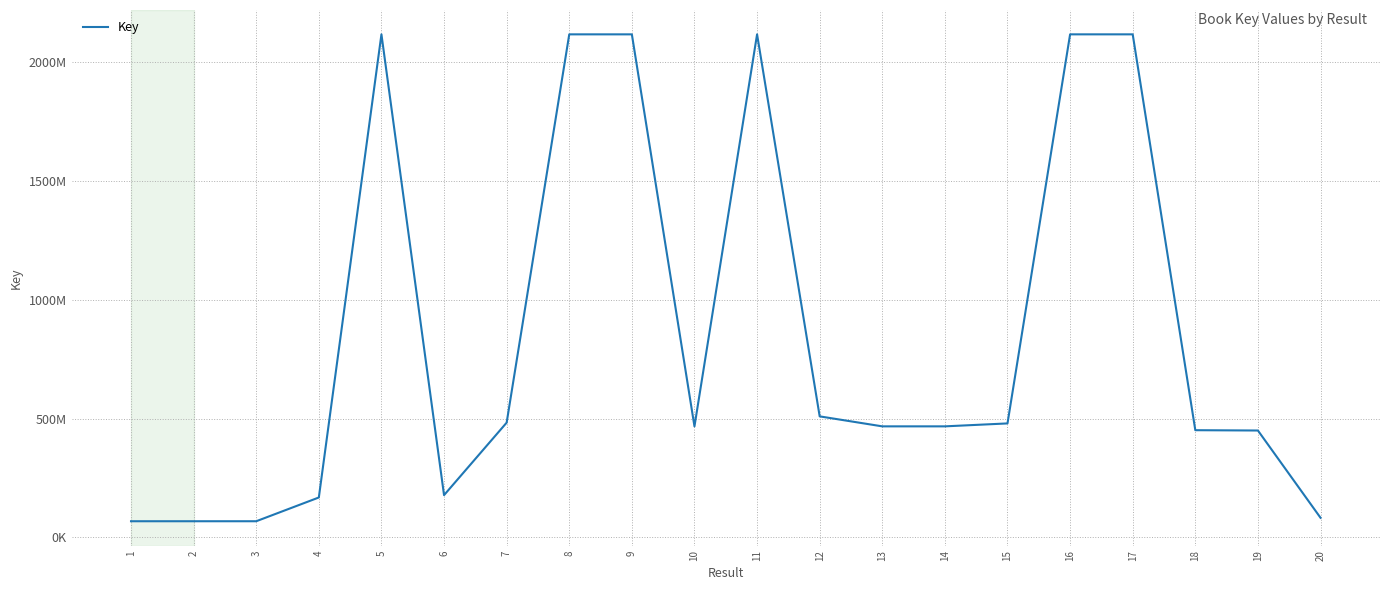

Does the chart display data point markers on the line(s)?

No